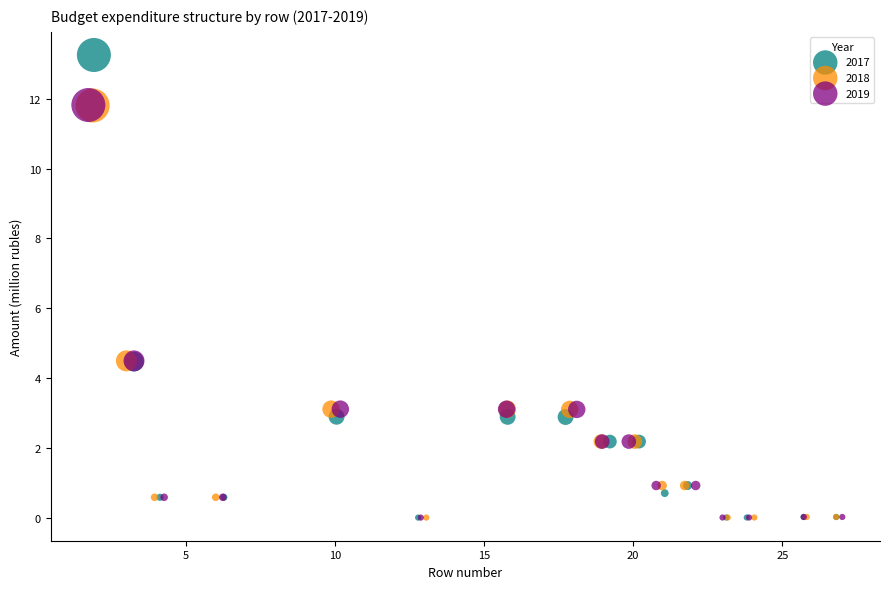

Which series has the largest Y range (max minus min)?

2017